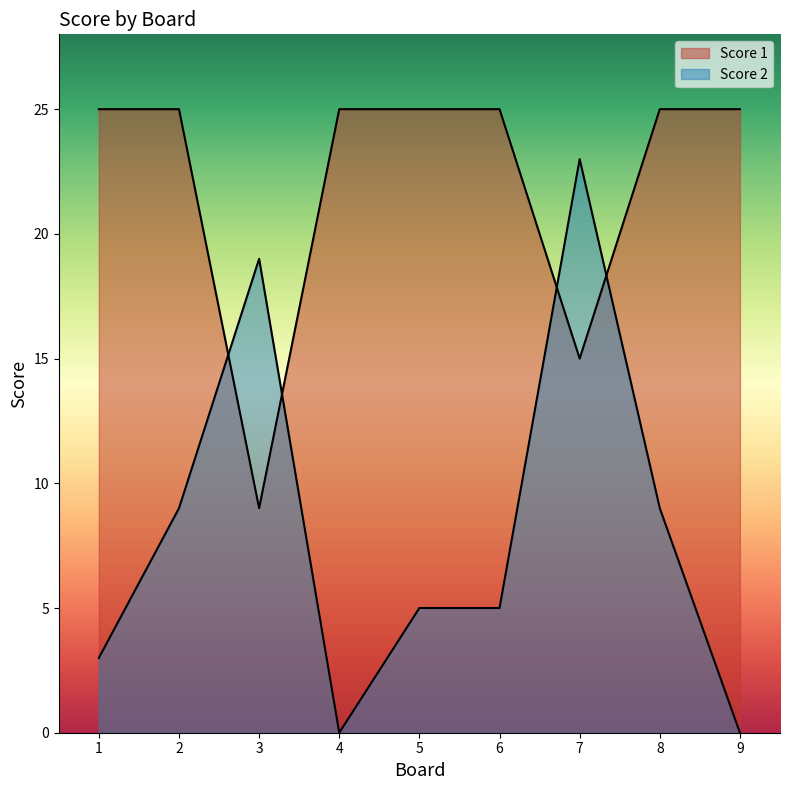

How many values in the Score 2 series are below 5?

3